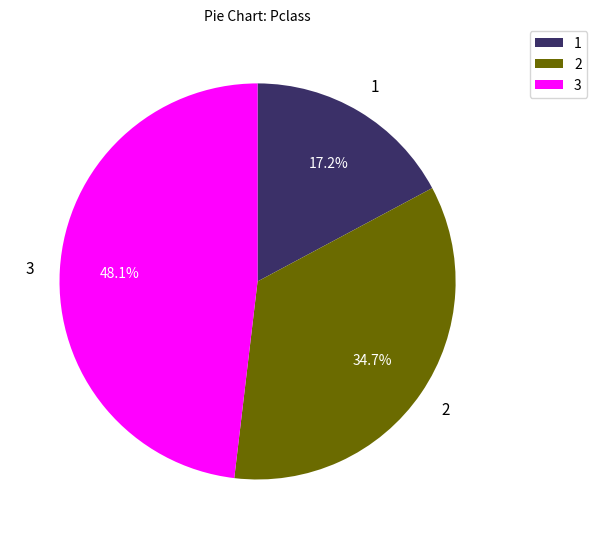

How many segments does this pie chart have?

3